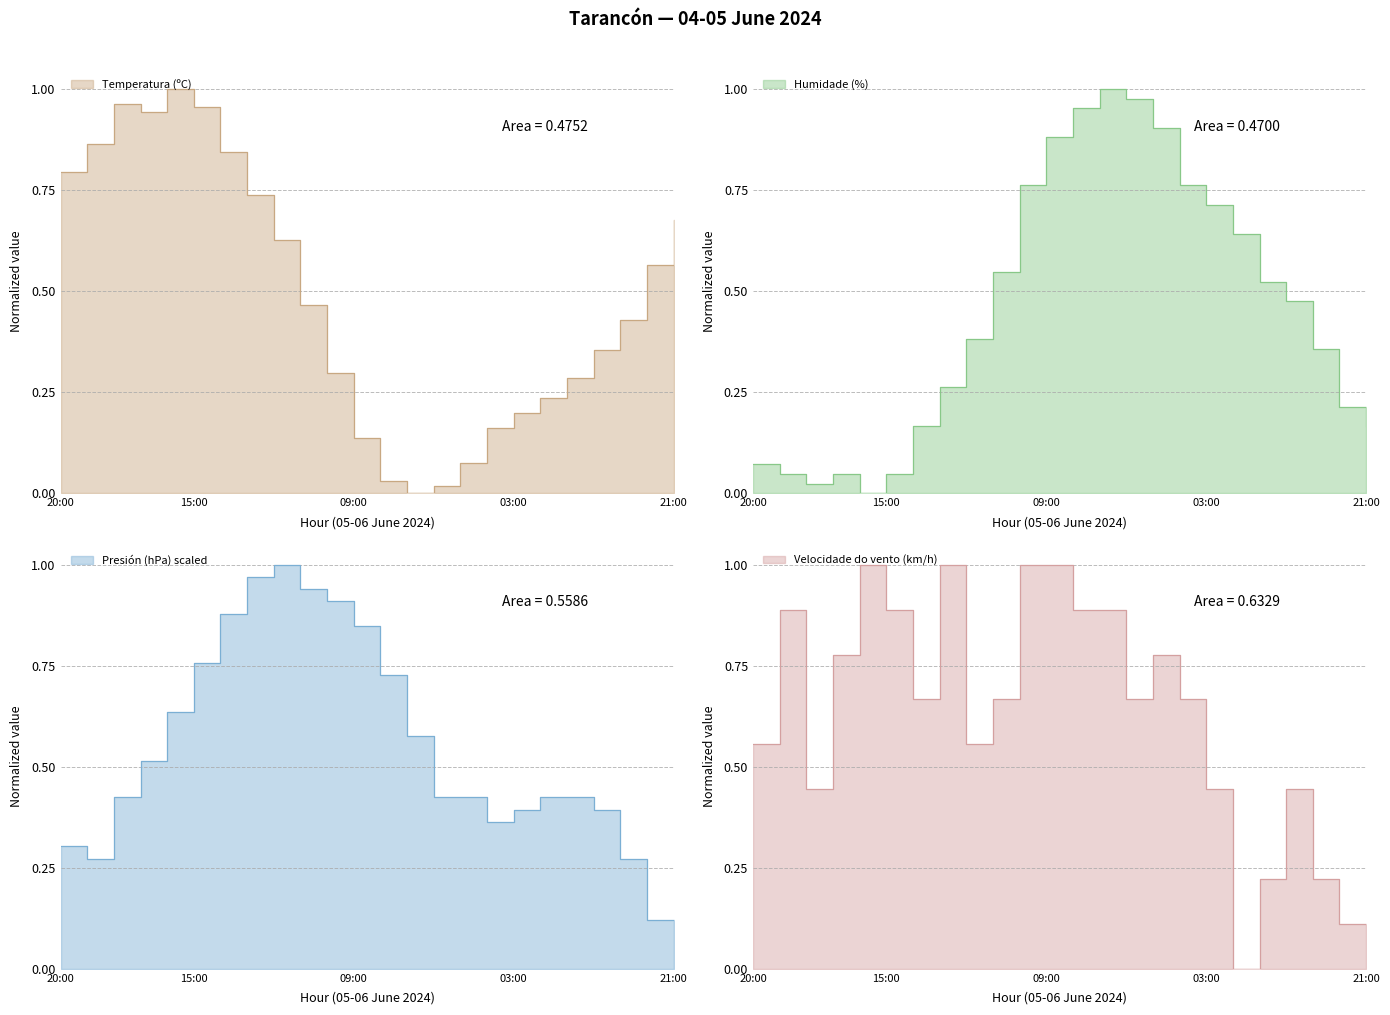

True or false: Presión (hPa) scaled has a value of 0.9 at 14:00.

True